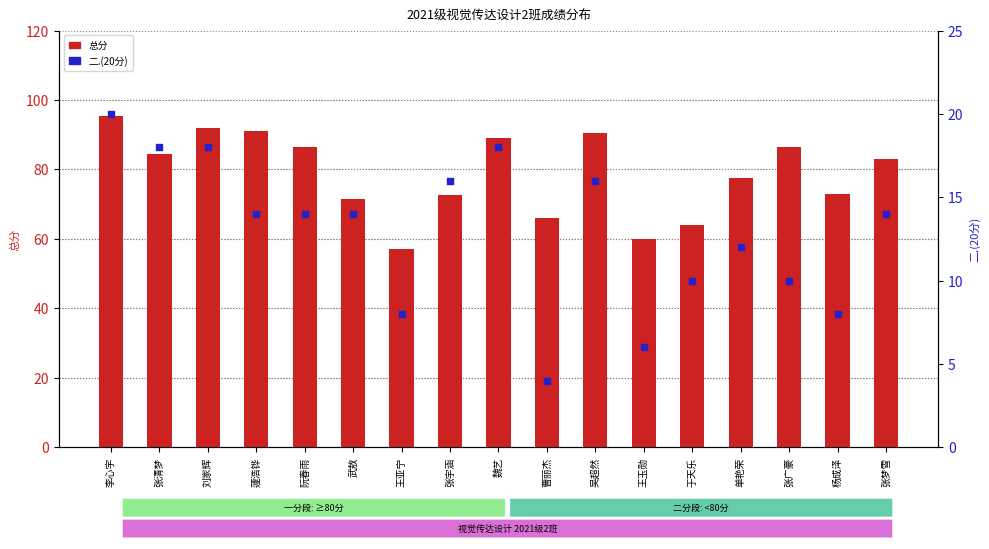

Which series has the largest total across all categories?

总分